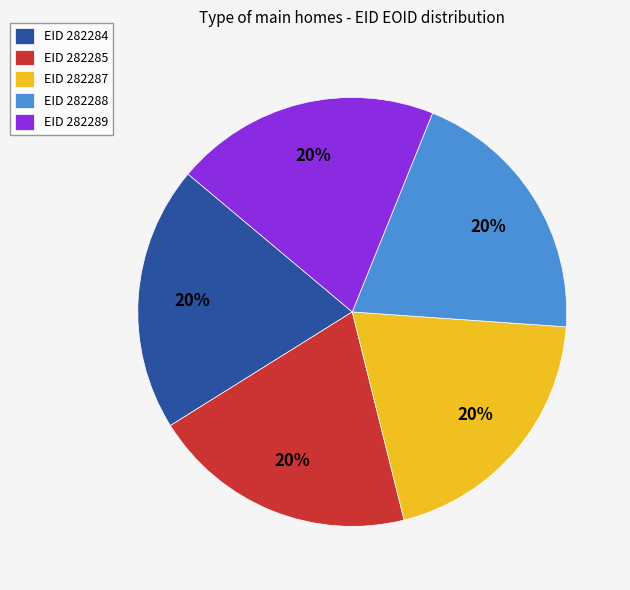

Approximately how many times larger is the value at EID 282287 compared to EID 282289?

1.0